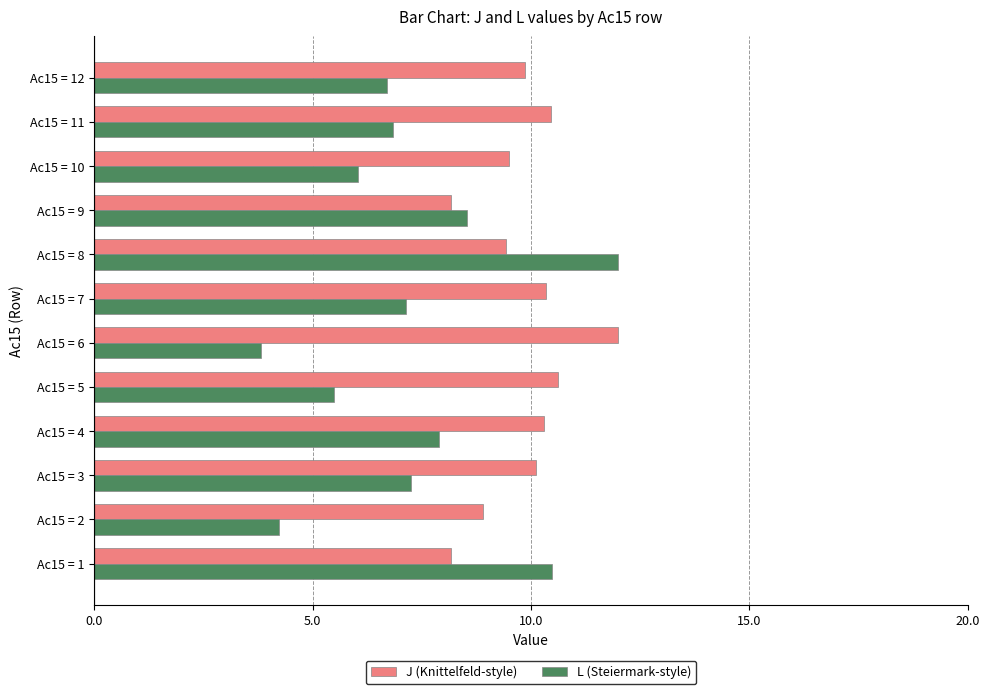

True or false: J (Knittelfeld-style) has a value of 12.0 at Ac15 = 6.

True